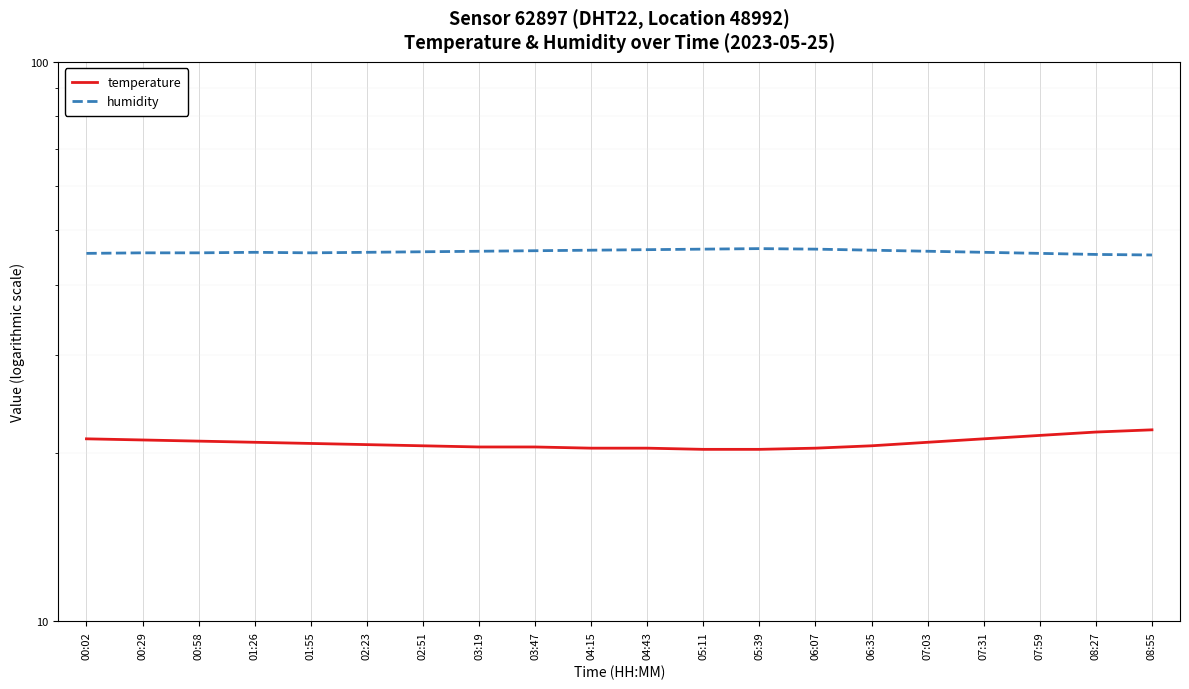

What is the value of the humidity point at the 12th from the left?

46.3